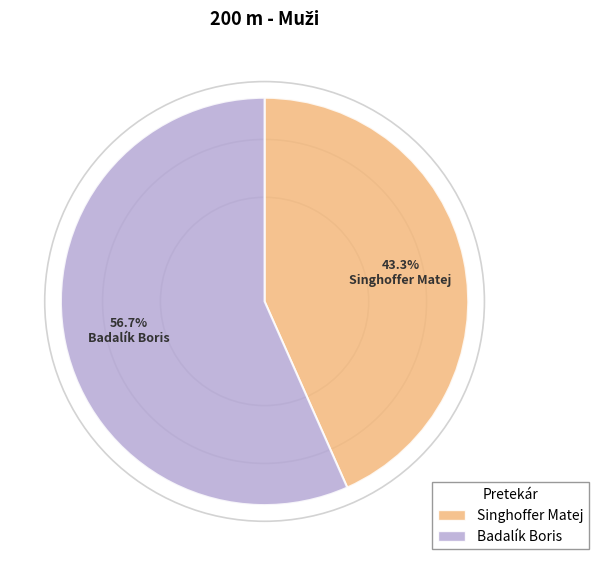

How many segments does this pie chart have?

2